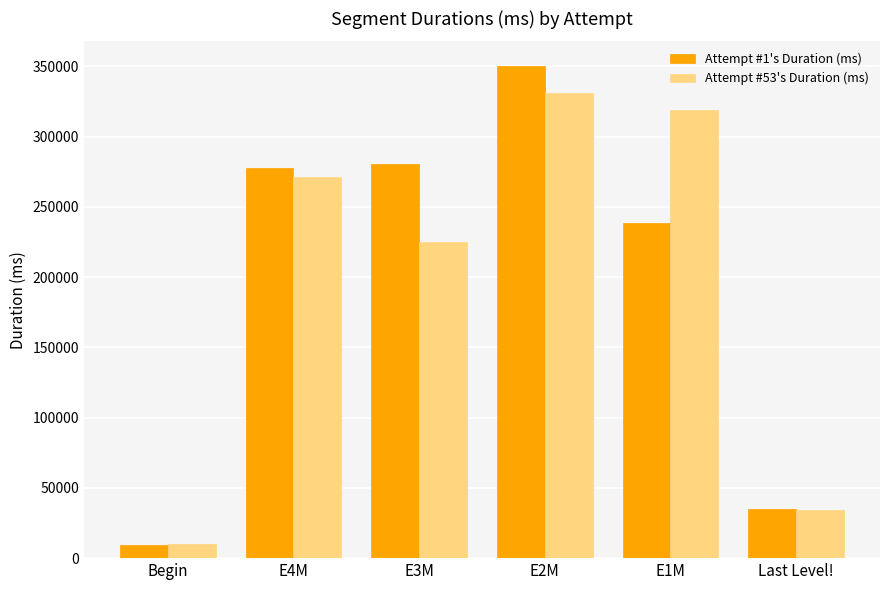

Which series changed the most between E1M and Last Level!?

Attempt #53's Duration (ms)